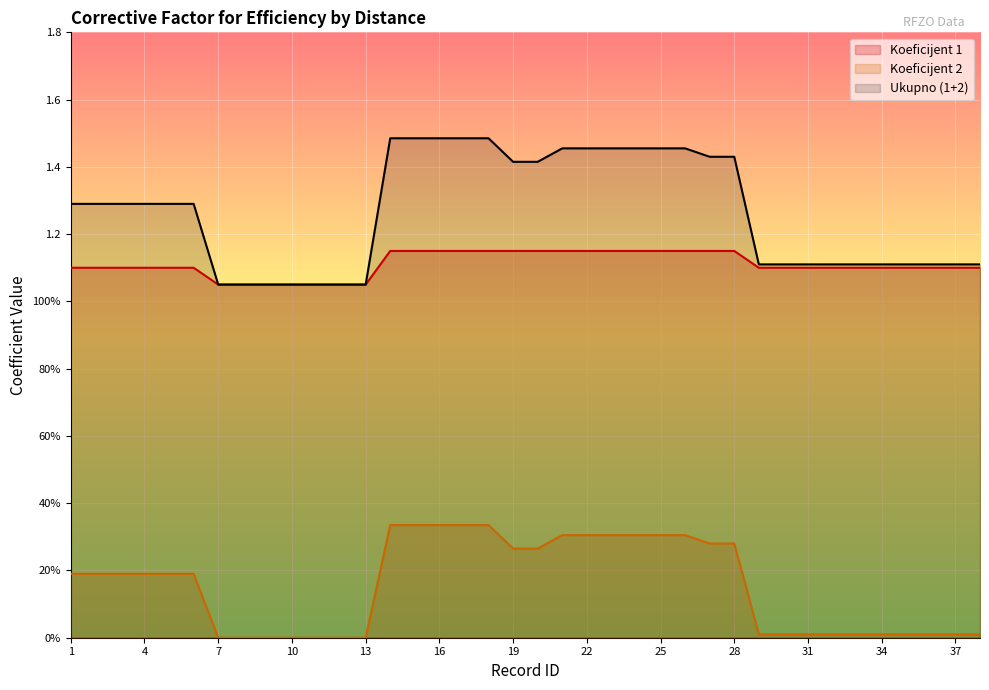

What is the total value across all series at 15?

3.0